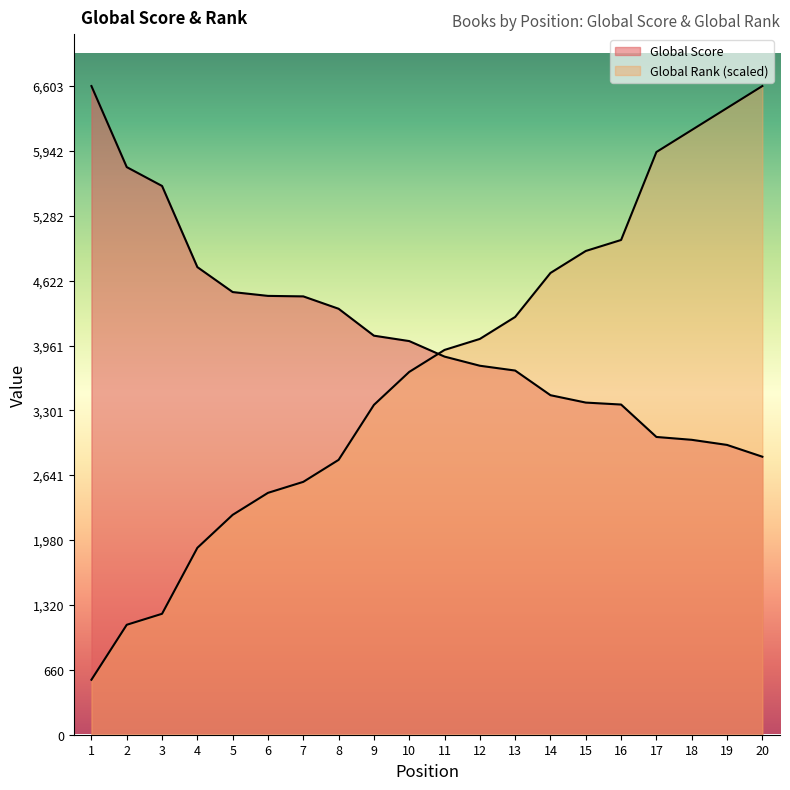

Count the number of categories in the chart.

20